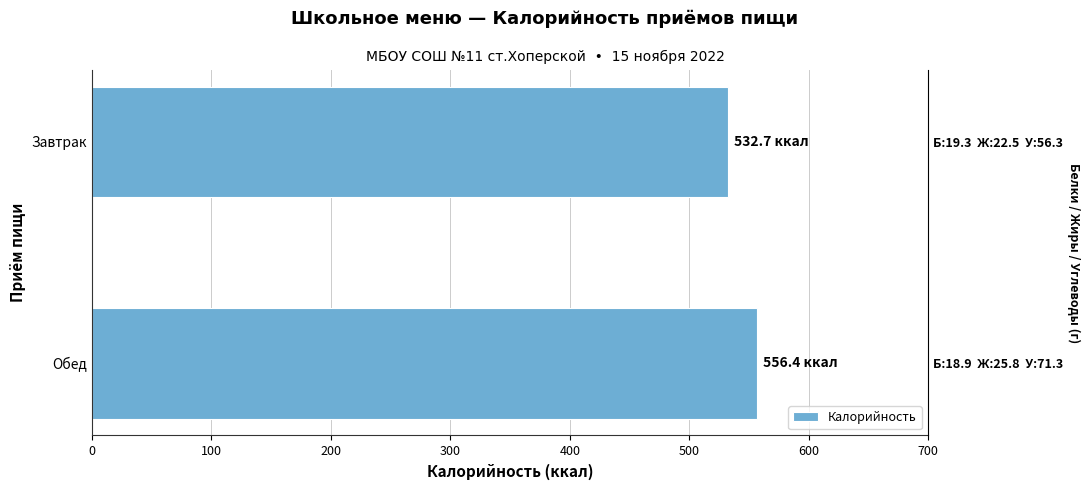

The chart shows a value of 801.9 at Завтрак. True or false?

False